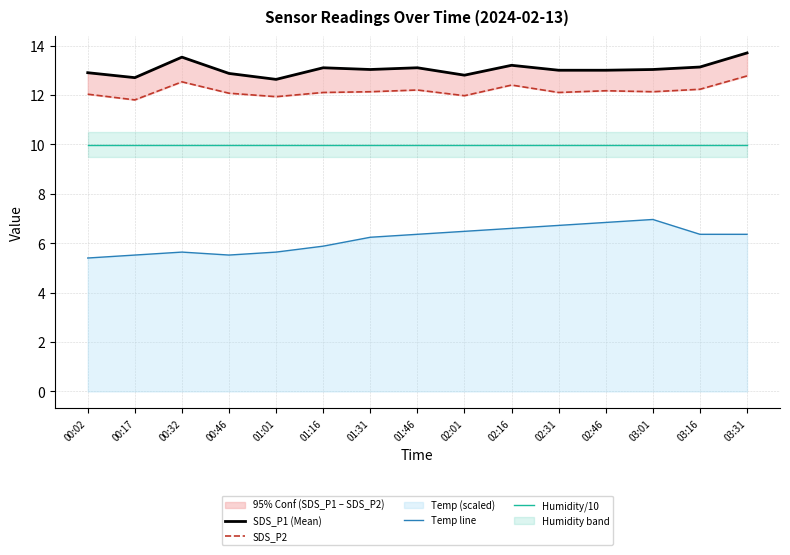

The Temp line series shows 3.1 at 03:31. True or false?

False